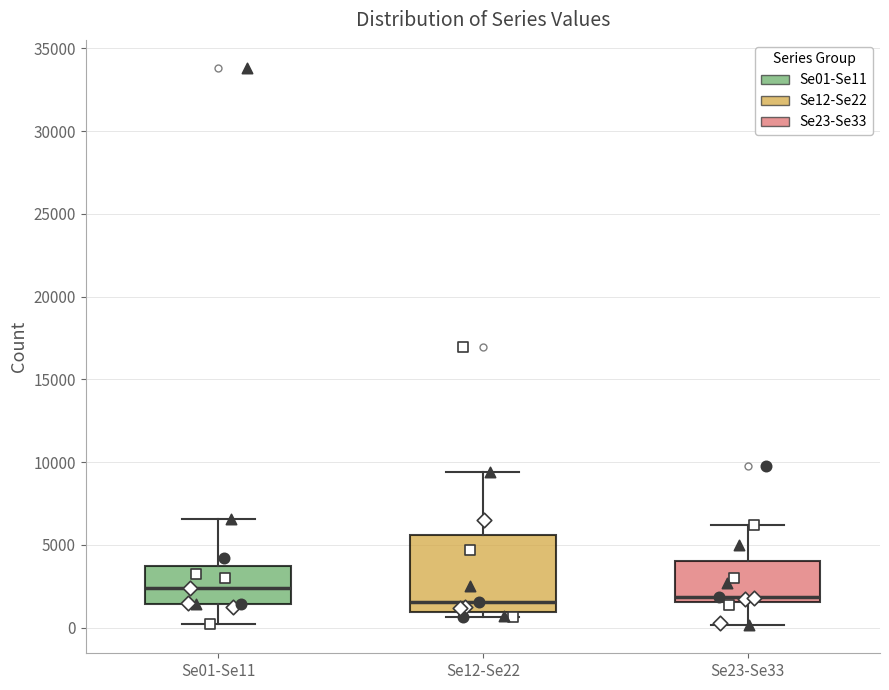

Reading left to right, read every box against the y-axis: the position of its median line, the range the box covers, and the ends of its whiskers. The values are not printed on the chart, so give them approximately, as read against the axis.

Se01-Se11: median 2500, box 1500 to 3500, whiskers 0 to 6500
Se12-Se22: median 1500, box 1000 to 5500, whiskers 500 to 9500
Se23-Se33: median 2000, box 1500 to 4000, whiskers 0 to 6000